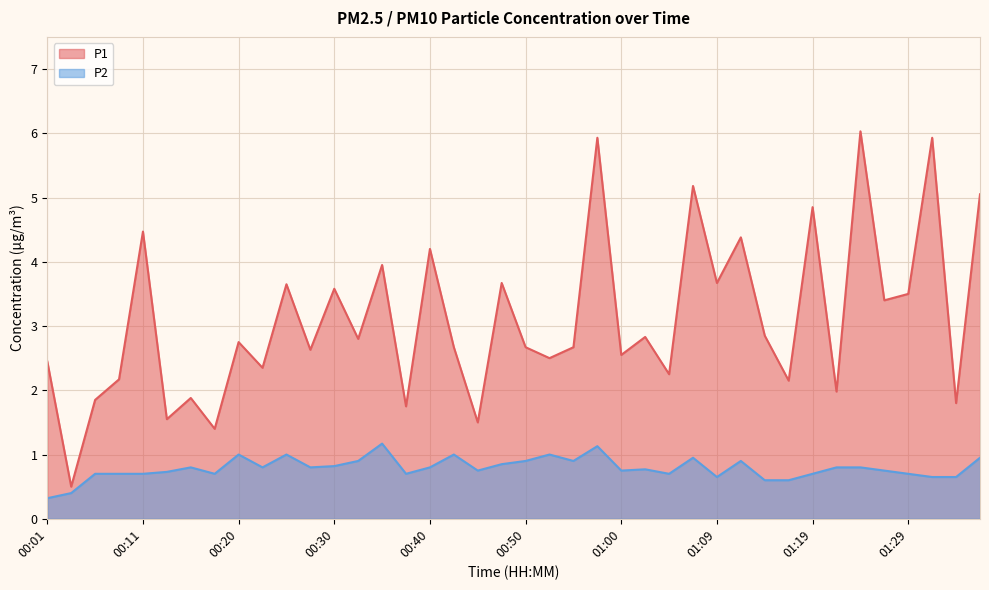

At 01:36, list the series in order from smallest to largest.

P2, P1